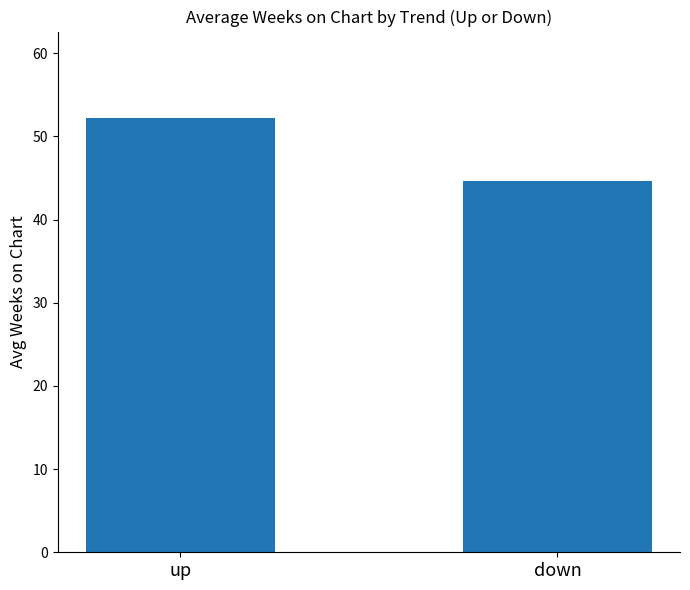

Does the chart contain stacked bars?

No